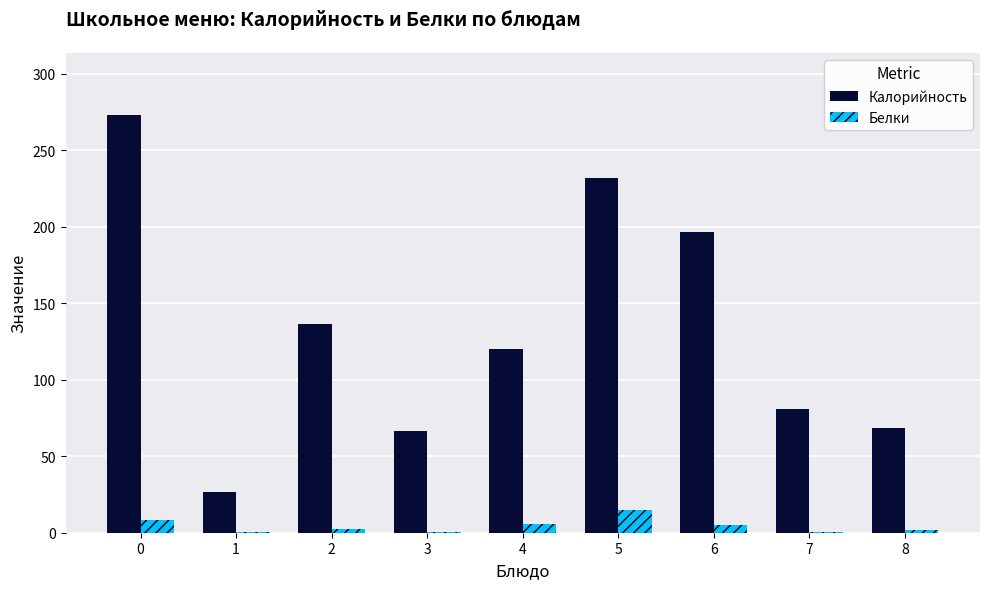

The value of Калорийность at 4 is 167.6. True or false?

False